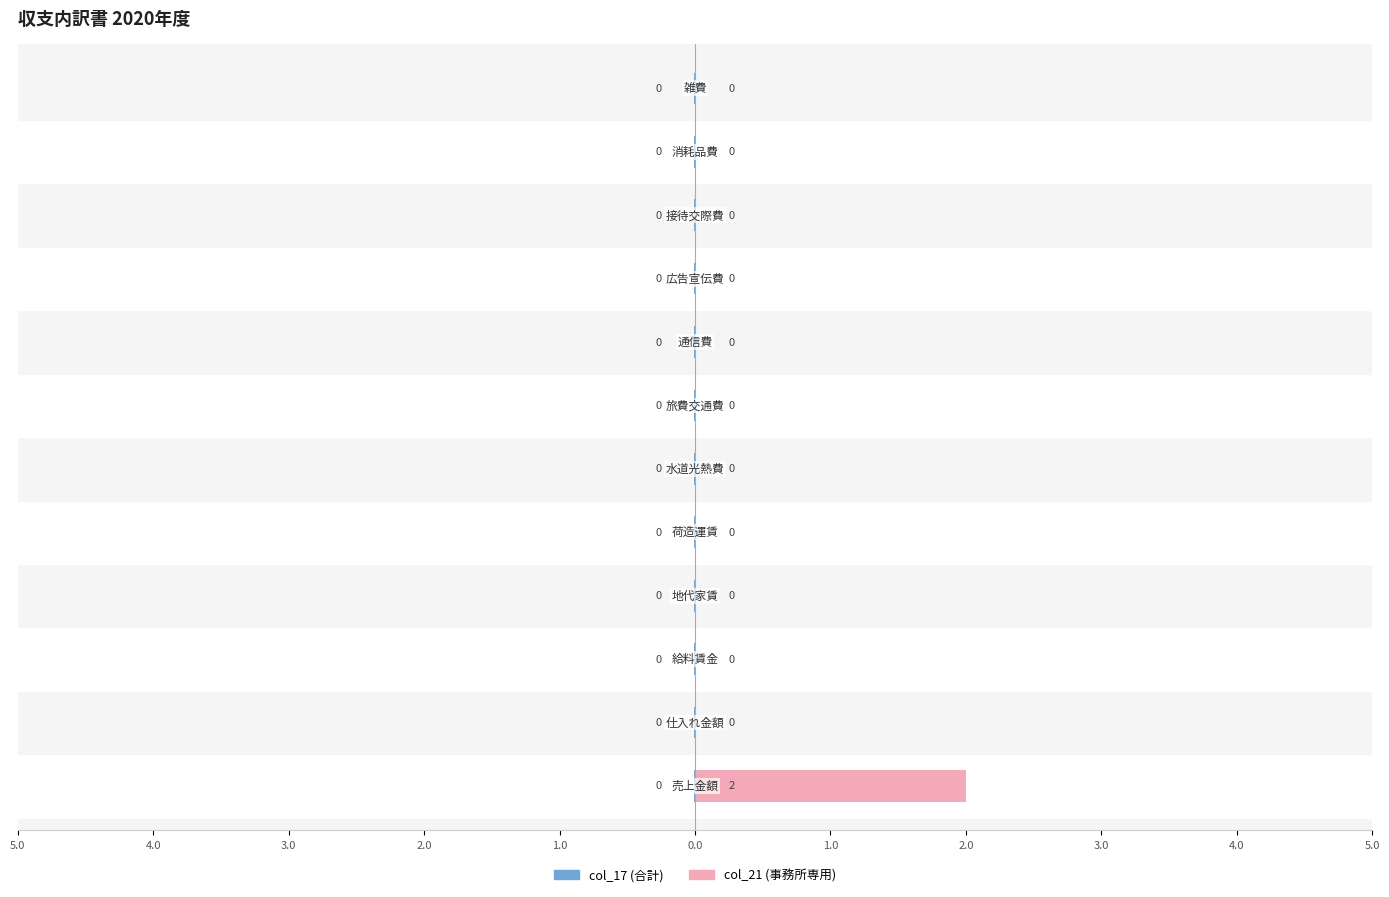

What position from the left is 仕入れ金額?

2